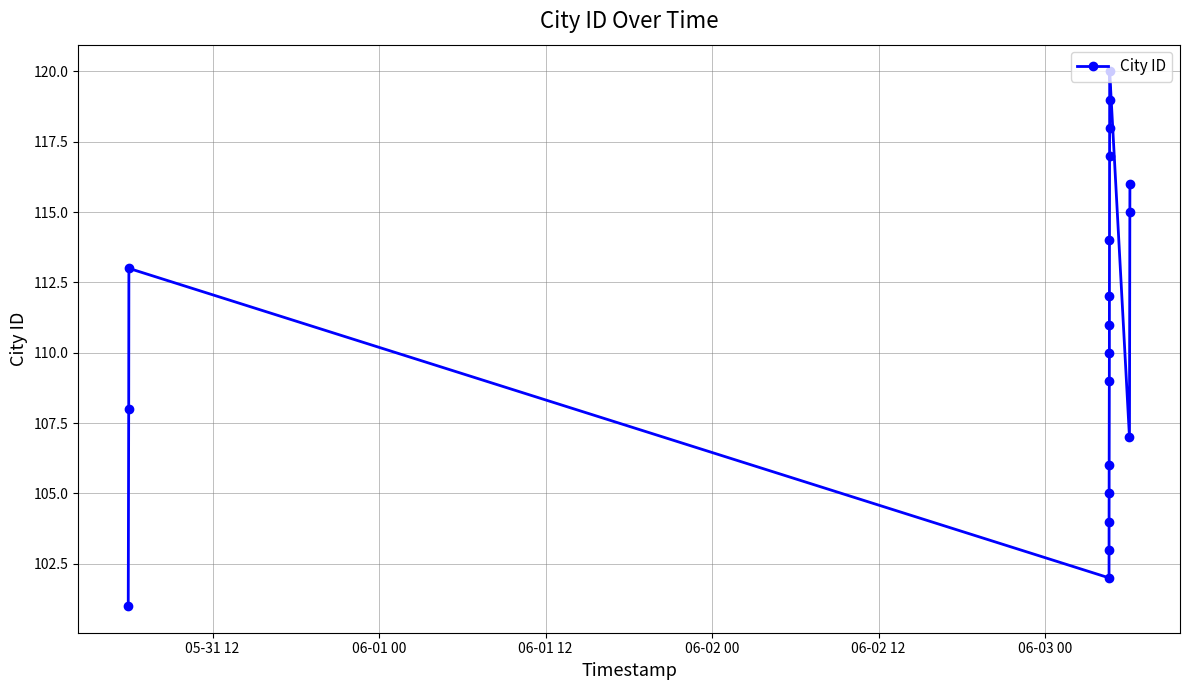

What is the value of the 1st point from the left?

101